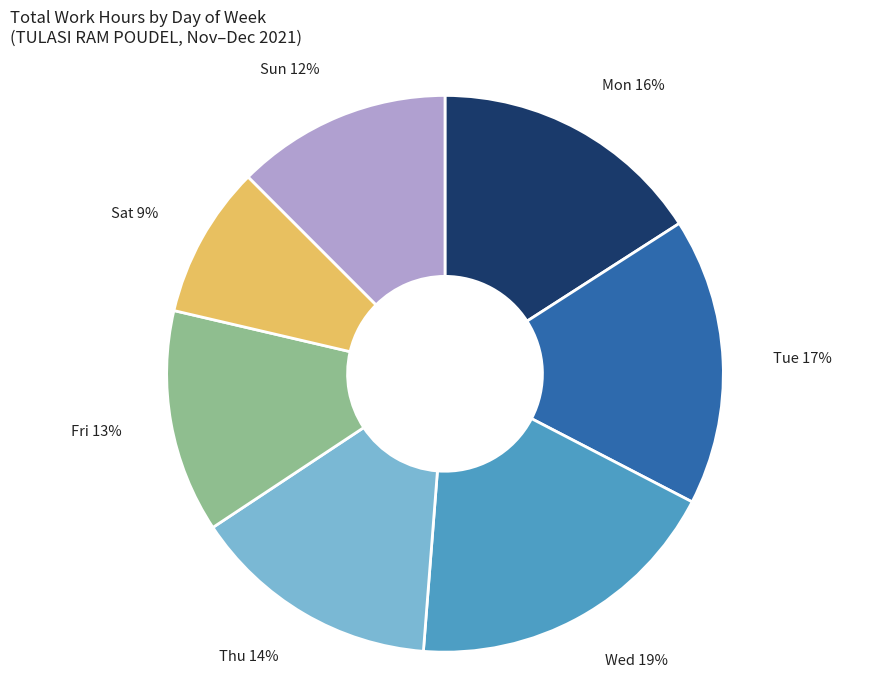

To the nearest percent, what percentage of the pie is Wed?

19%